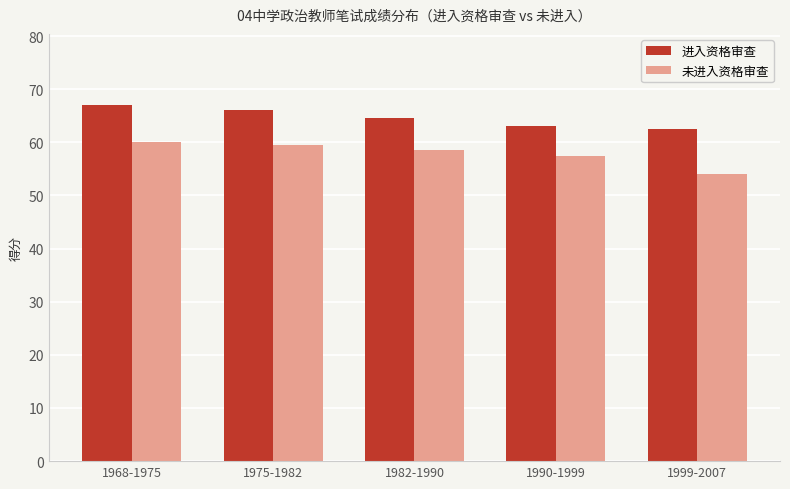

Where is 未进入资格审查 nearest to the value 57?

1990-1999